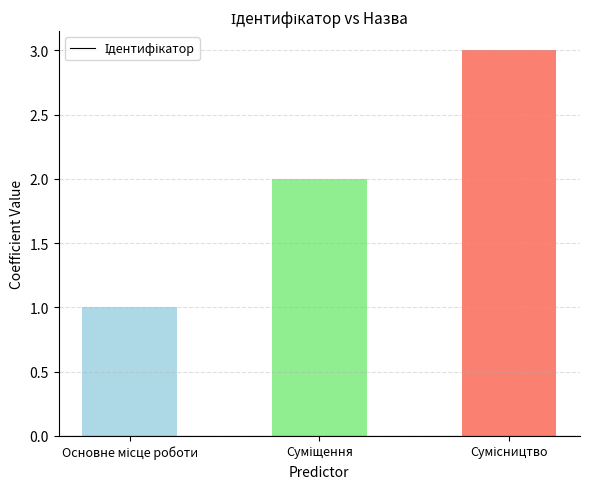

What is the sum of all values?

6